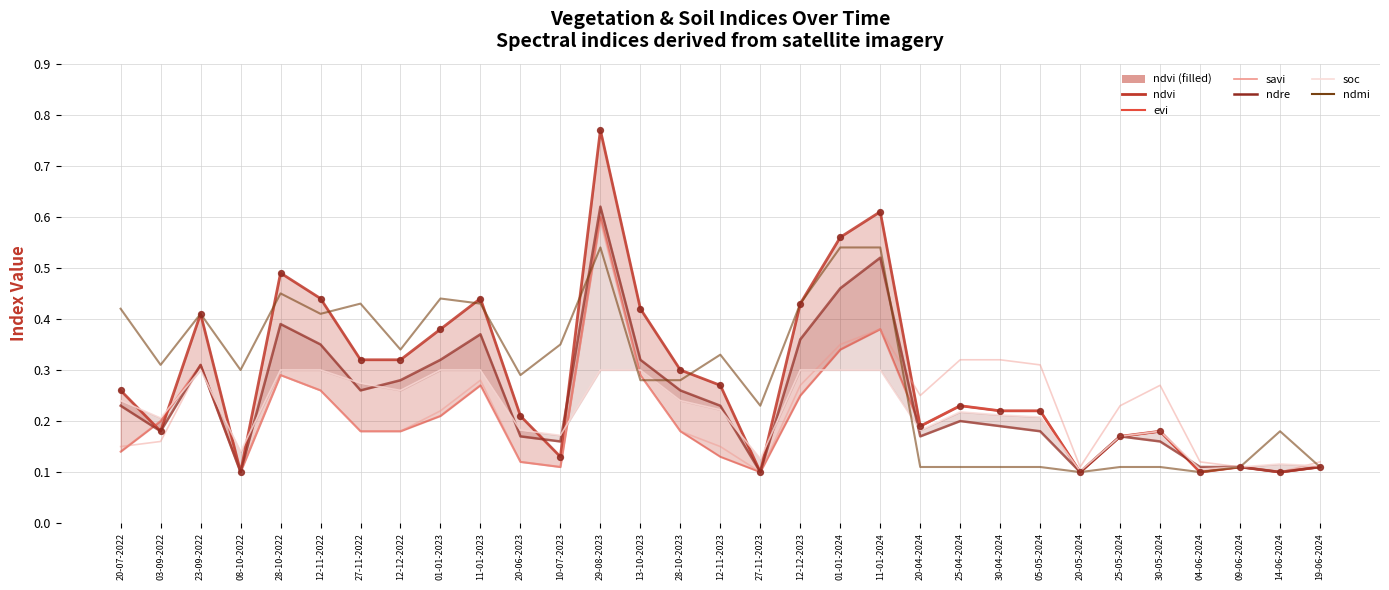

Which series reaches the minimum Y coordinate?

ndvi